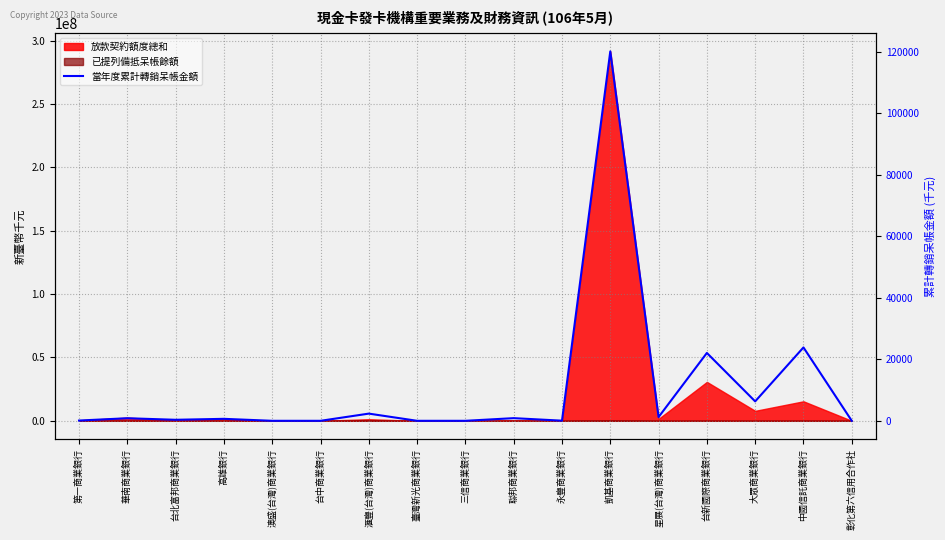

At which category does the chart reach its peak across all series?

凱基商業銀行